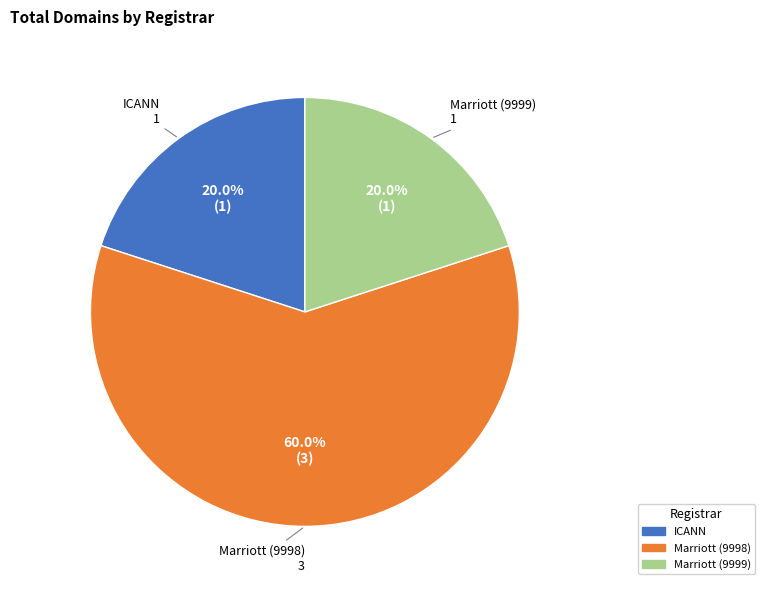

Is there any slice that represents more than half of the pie?

Yes